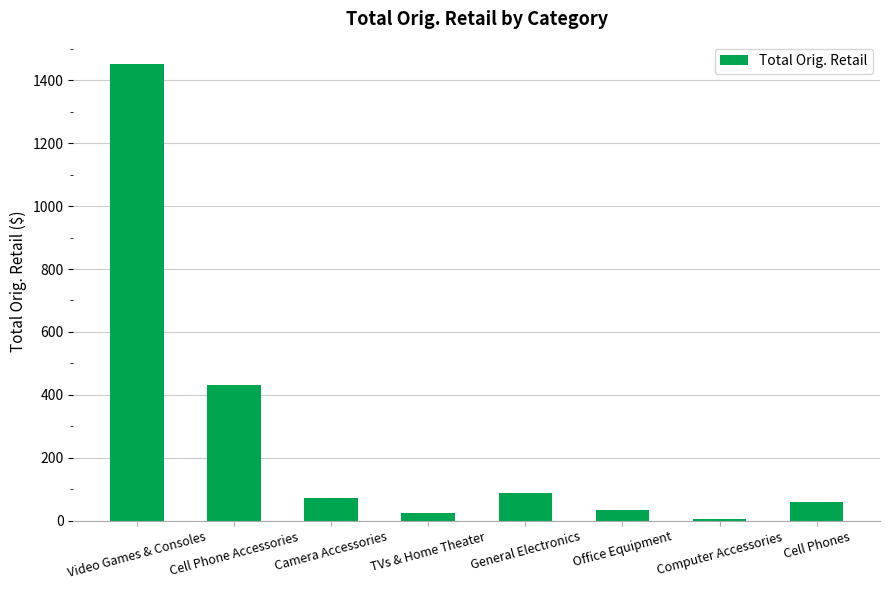

Reading right to left, list all the values displayed in this chart.

Cell Phones=60.0	Computer Accessories=5.0	Office Equipment=34.8	General Electronics=88.1	TVs & Home Theater=25.0	Camera Accessories=71.9	Cell Phone Accessories=430.3	Video Games & Consoles=1449.6